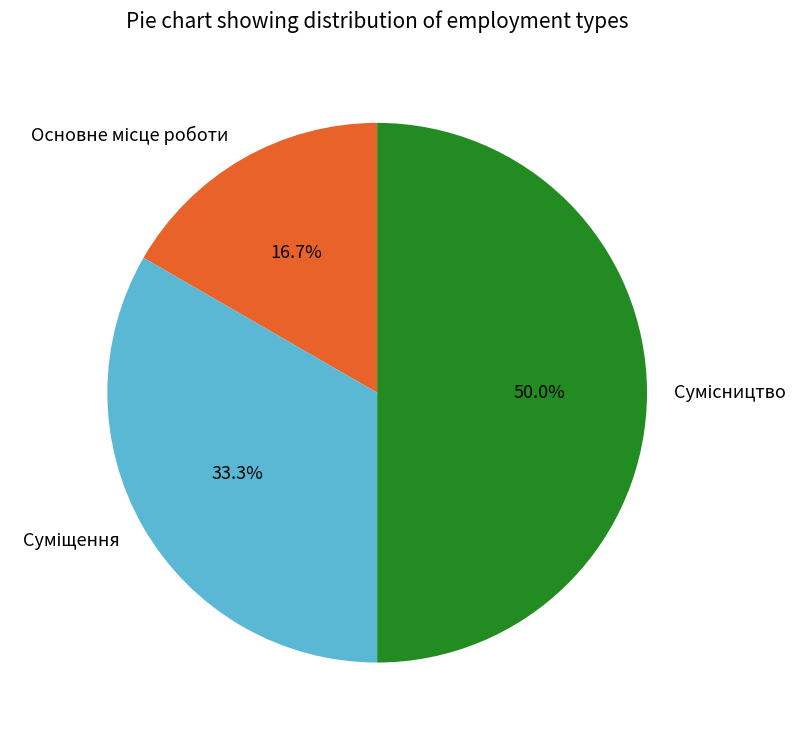

To the nearest percent, what portion does Основне місце роботи represent?

17%